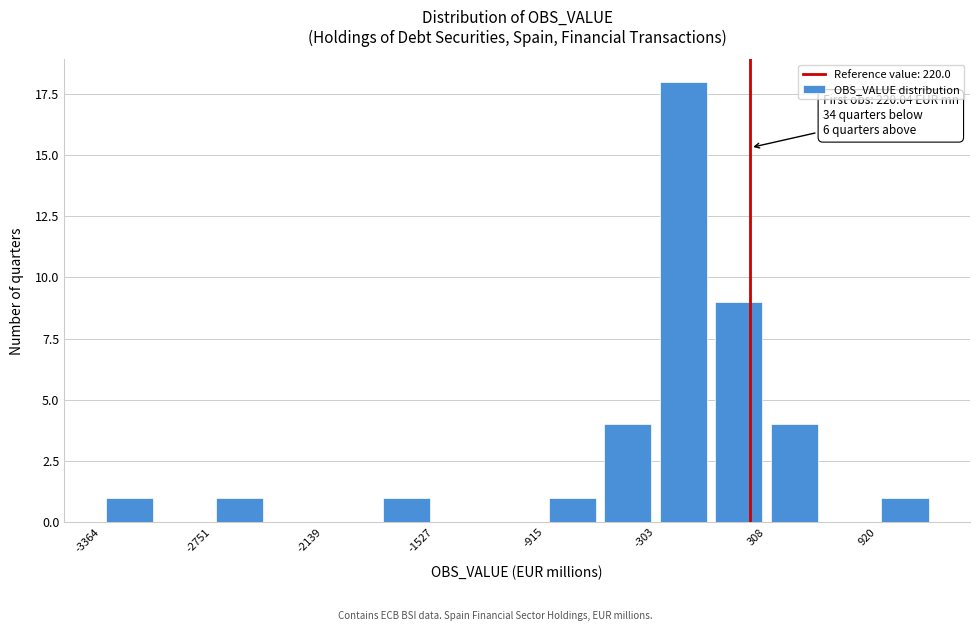

Around what value on the x-axis is the tallest bar? Give the approximate position of its centre, as read against the axis.

-200